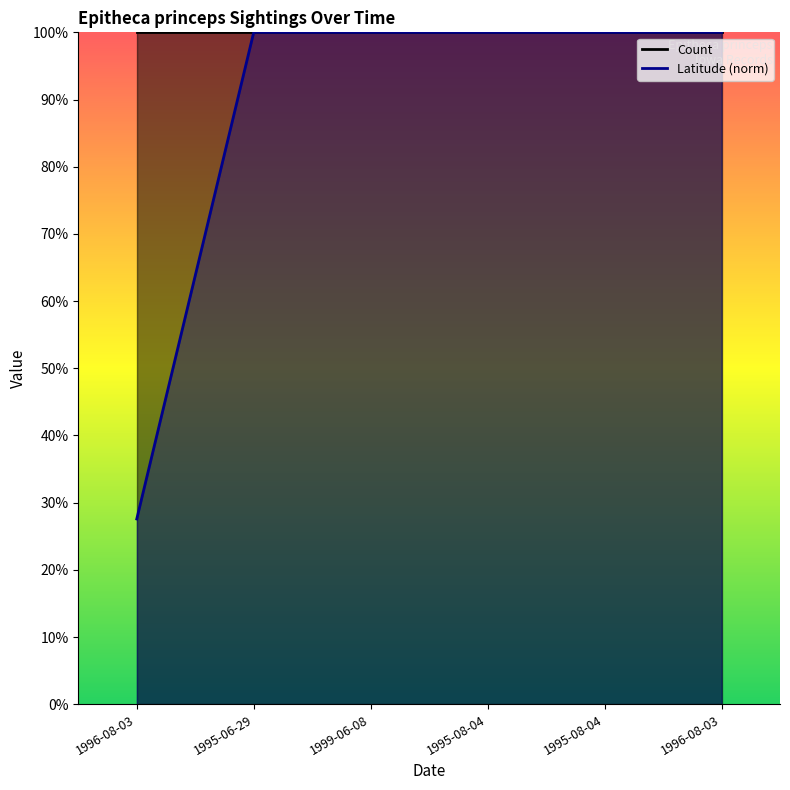

Is it true that the value at 1995-06-29 is 0.2?

False